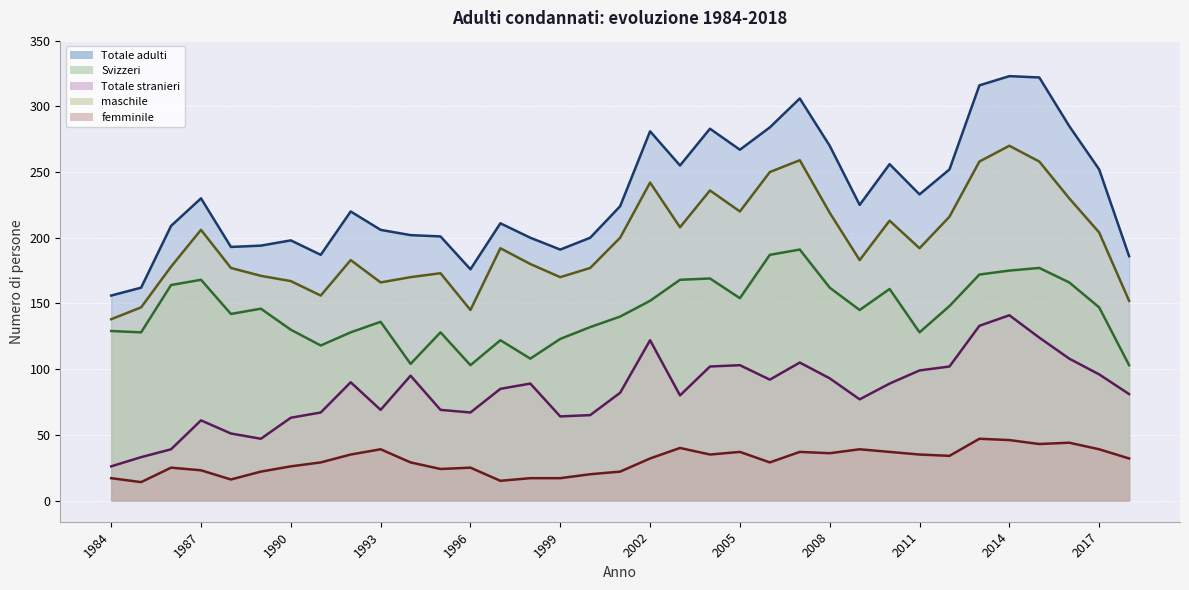

True or false: femminile and Totale stranieri intersect in this chart.

False